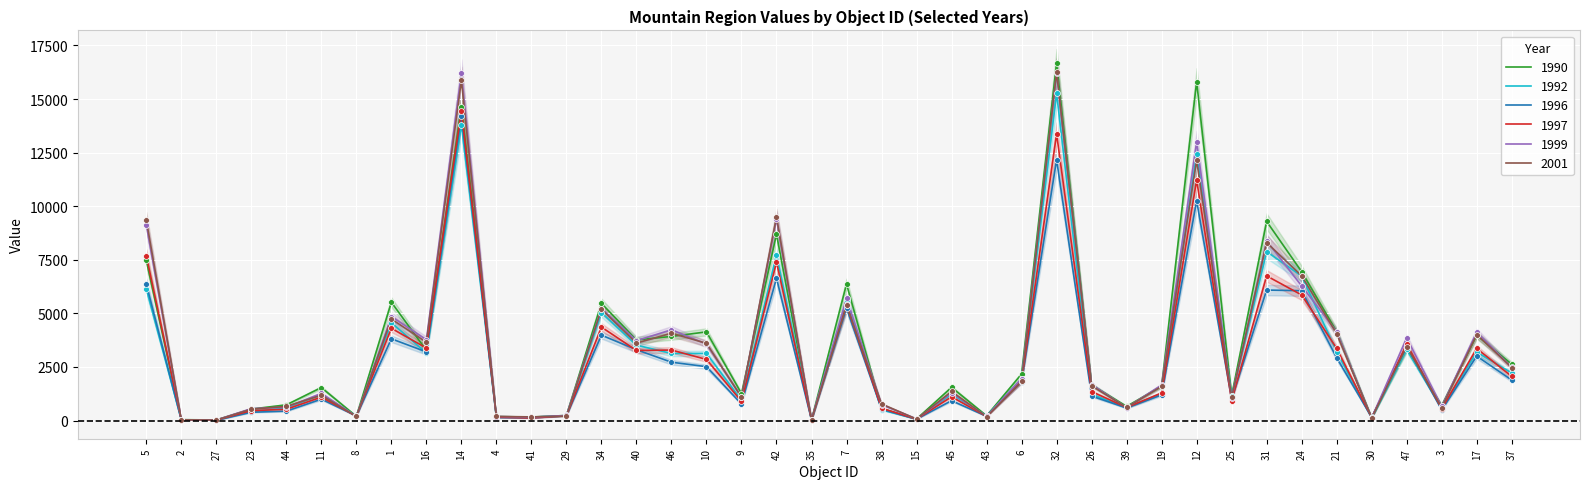

What are all the series names shown in the legend?

1990, 1992, 1996, 1997, 1999, 2001